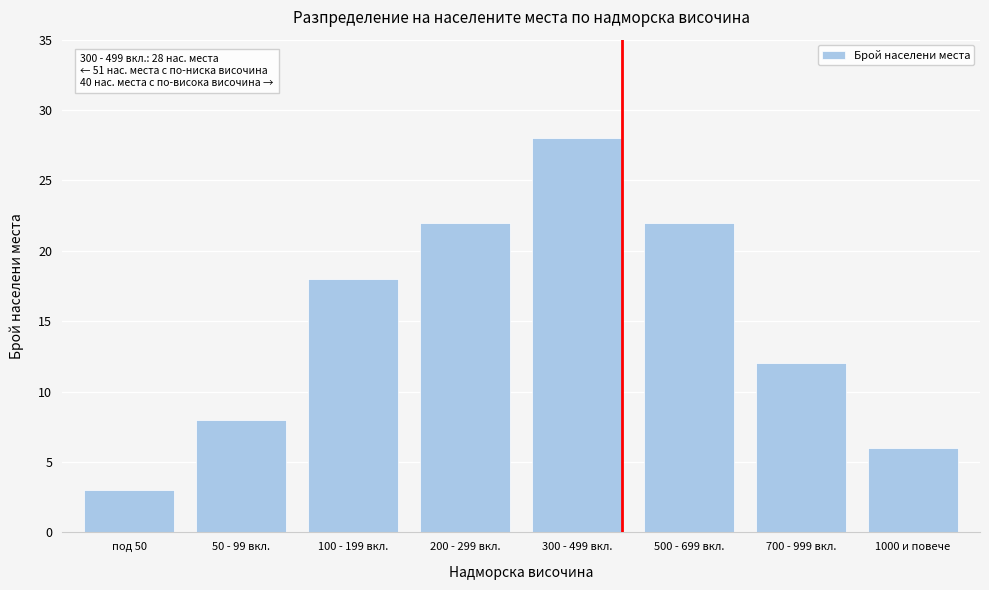

Reading left to right, extract all data points from this chart.

под 50=3	50 - 99 вкл.=8	100 - 199 вкл.=18	200 - 299 вкл.=22	300 - 499 вкл.=28	500 - 699 вкл.=22	700 - 999 вкл.=12	1000 и повече=6